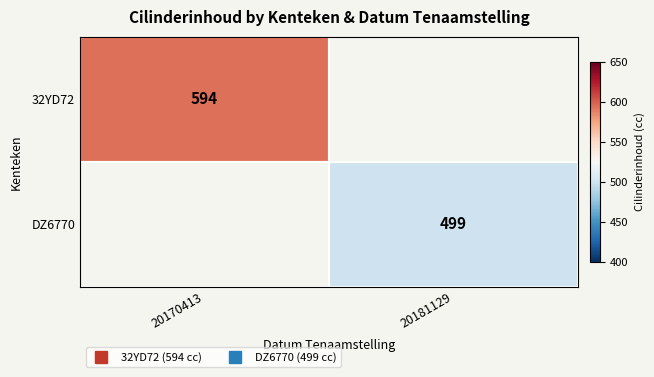

At which label does DZ6770 reach its peak?

20170413